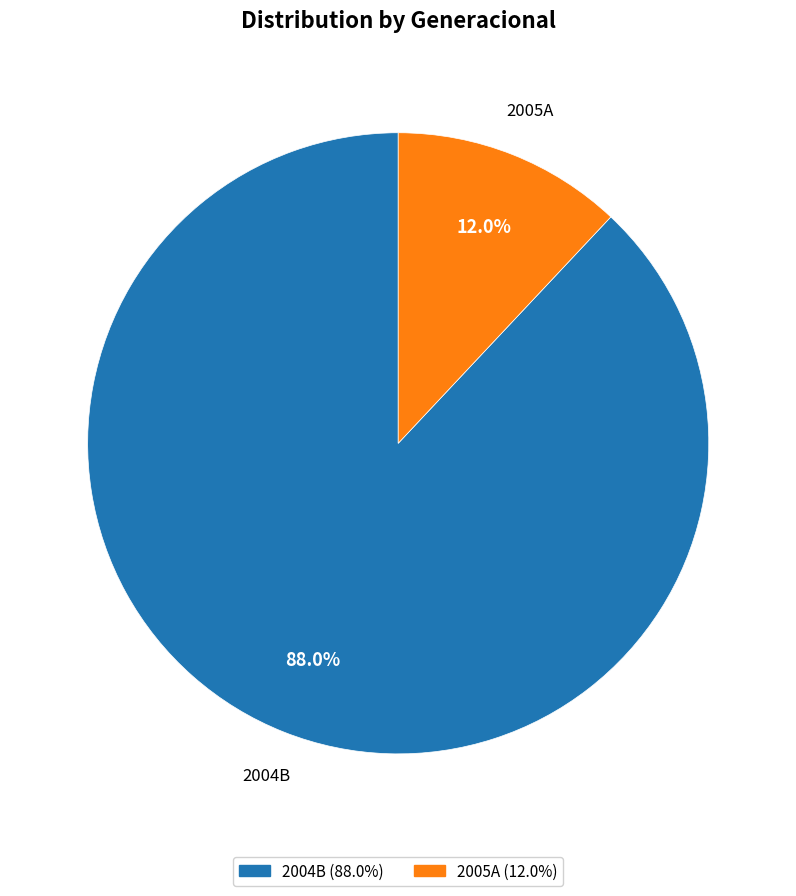

Rank the categories by value from highest to lowest.

2004B, 2005A